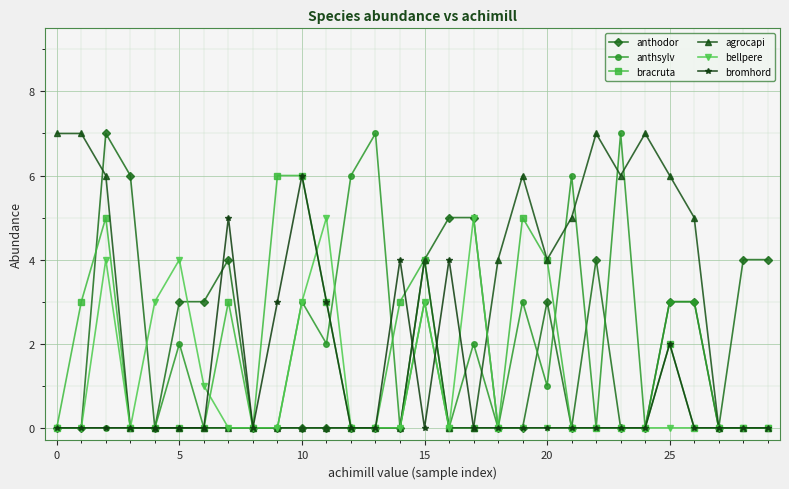

What is the difference between the maximum and minimum values in the bromhord series?

6